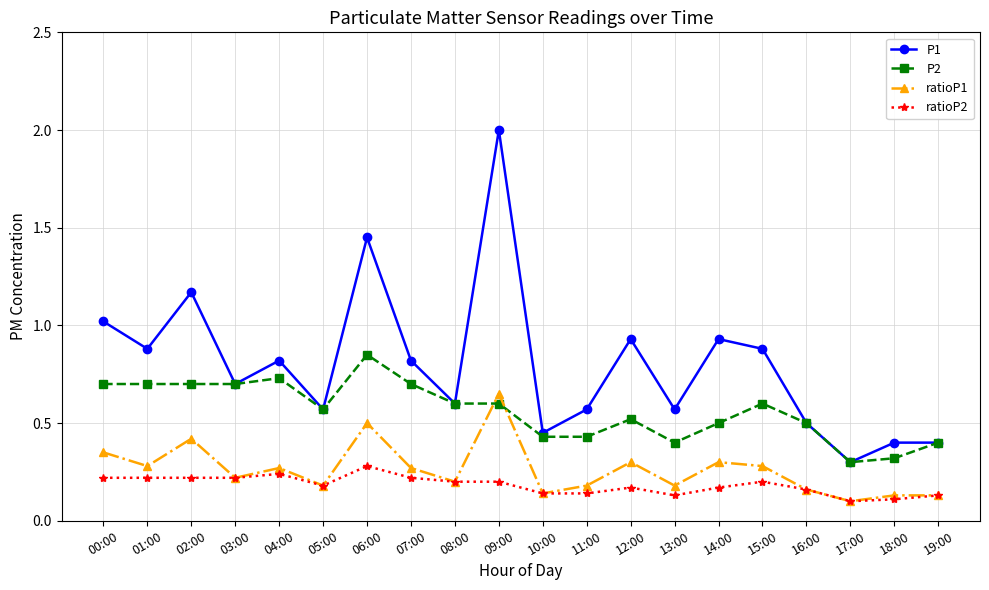

True or false: P2 and ratioP2 intersect in this chart.

False